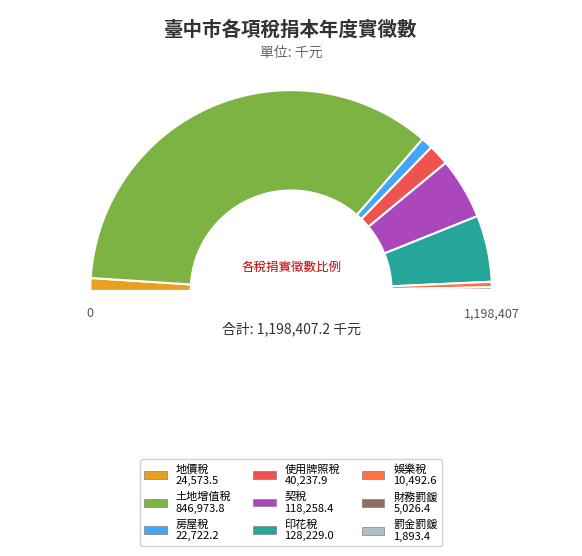

Do 罰金罰鍰 and 財務罰鍰 together represent more than half of the pie?

No